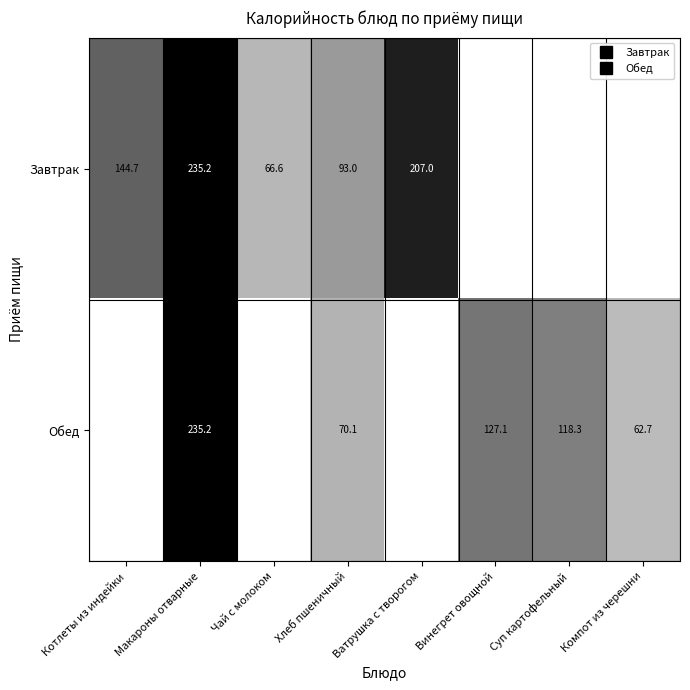

The value of Завтрак at Чай с молоком is 19.6. True or false?

False